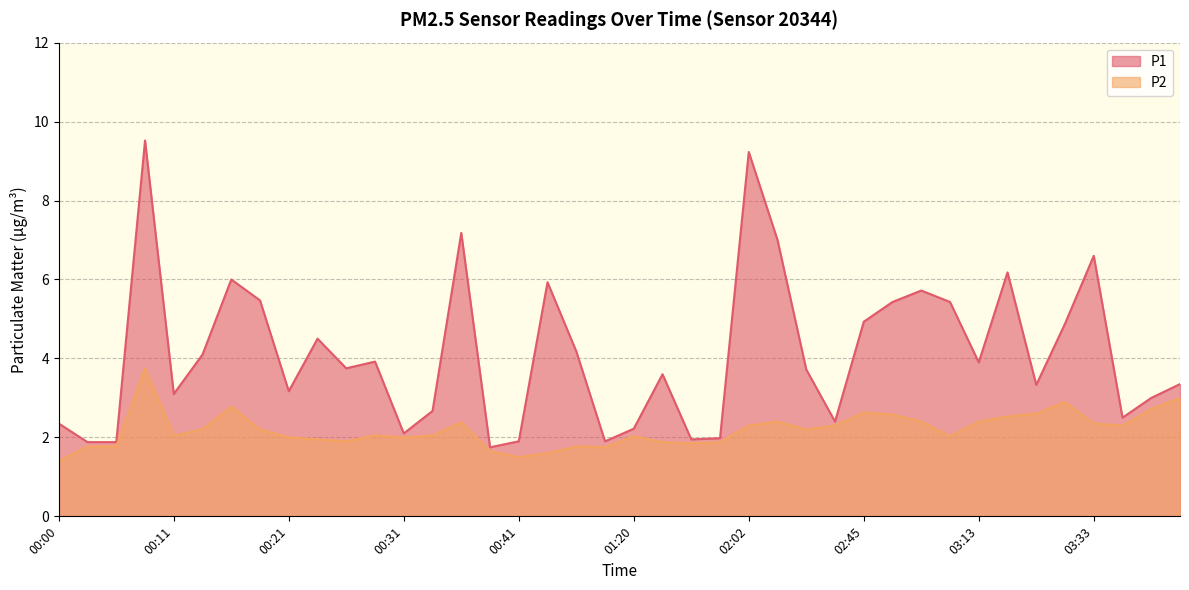

Does the chart display data point markers on the line(s)?

No